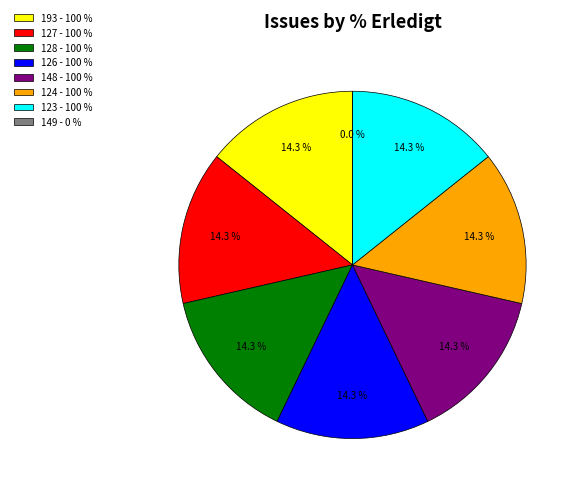

How much of the chart is everything except 148?

85.7%